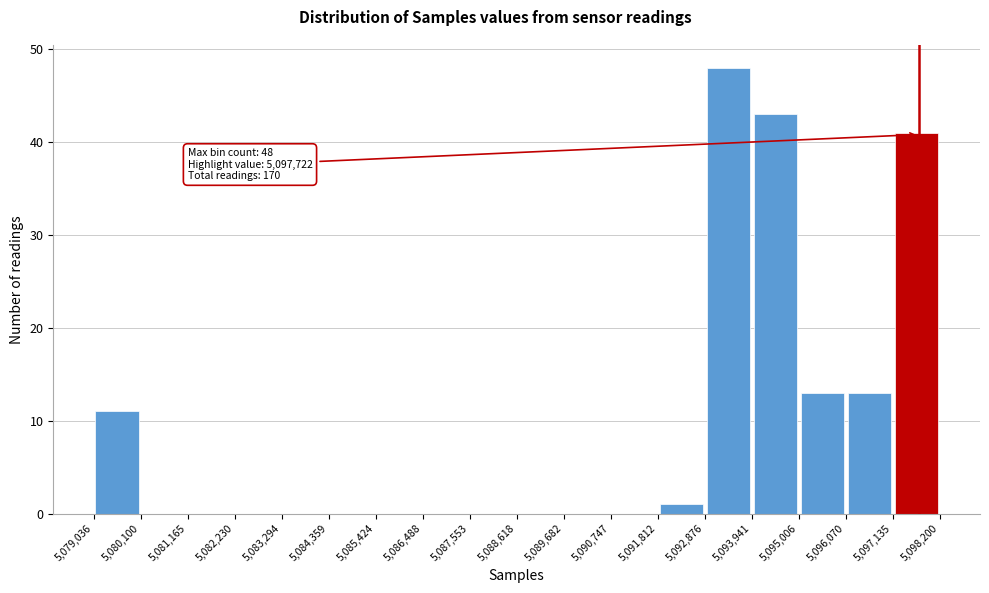

Over which range of the x-axis is the bar tallest?

5,092,876 to 5,093,941